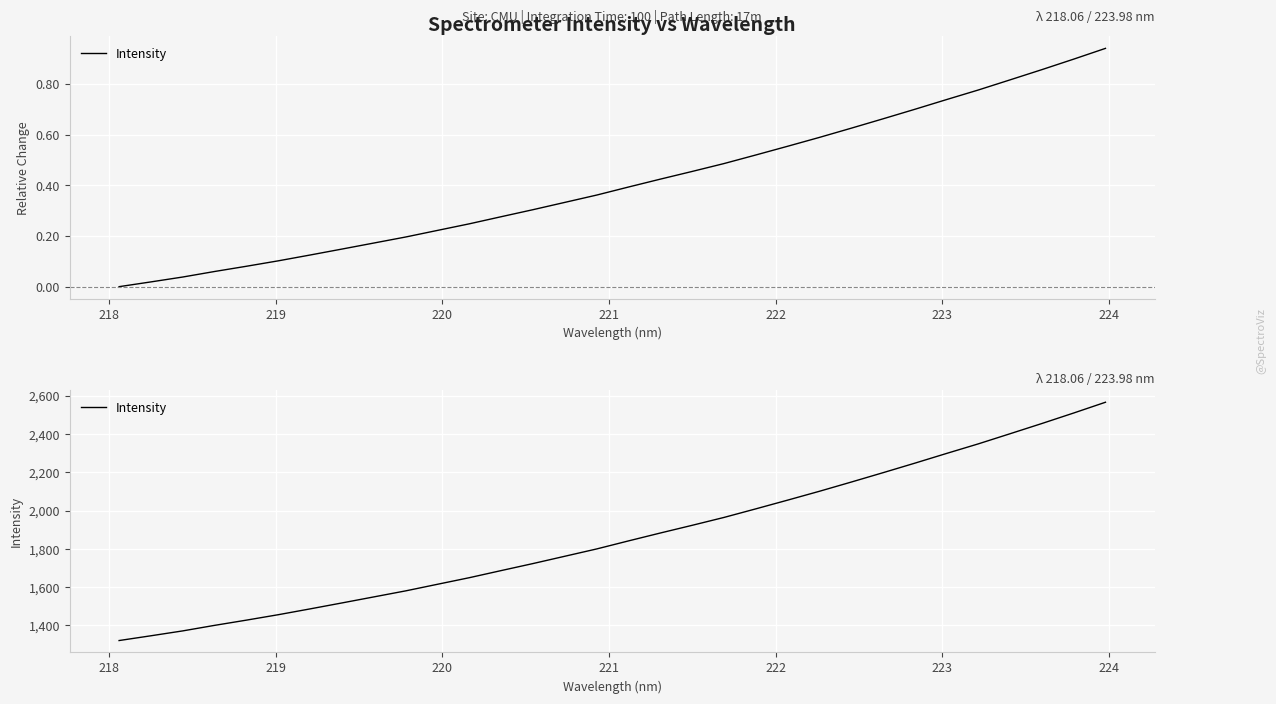

How many data points are less than 1841?

16